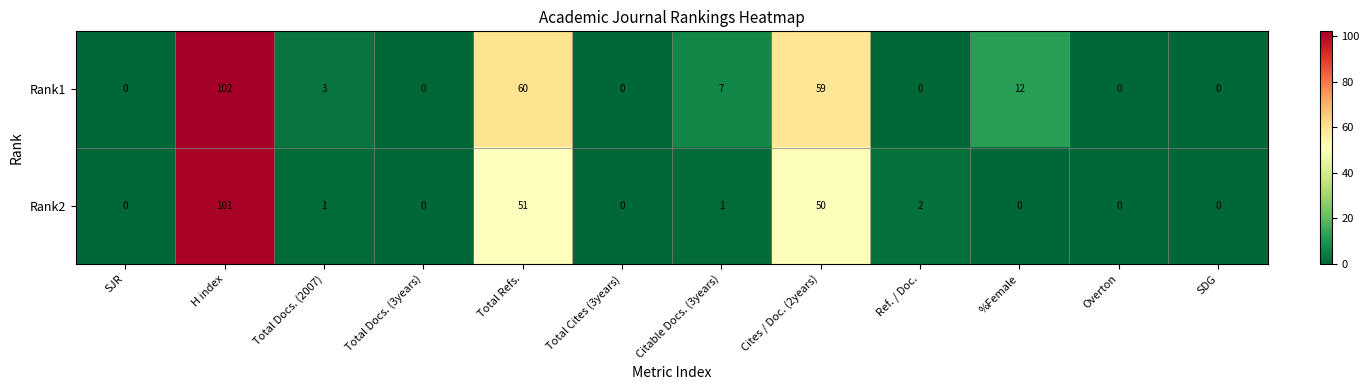

Rank the series by their maximum value, from lowest to highest.

Rank2, Rank1